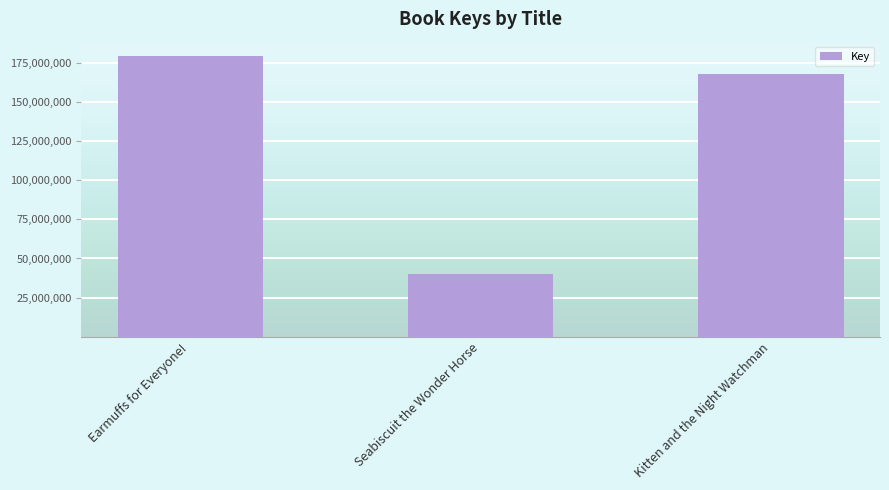

The chart shows a value of 40043293 at Seabiscuit the Wonder Horse. True or false?

True